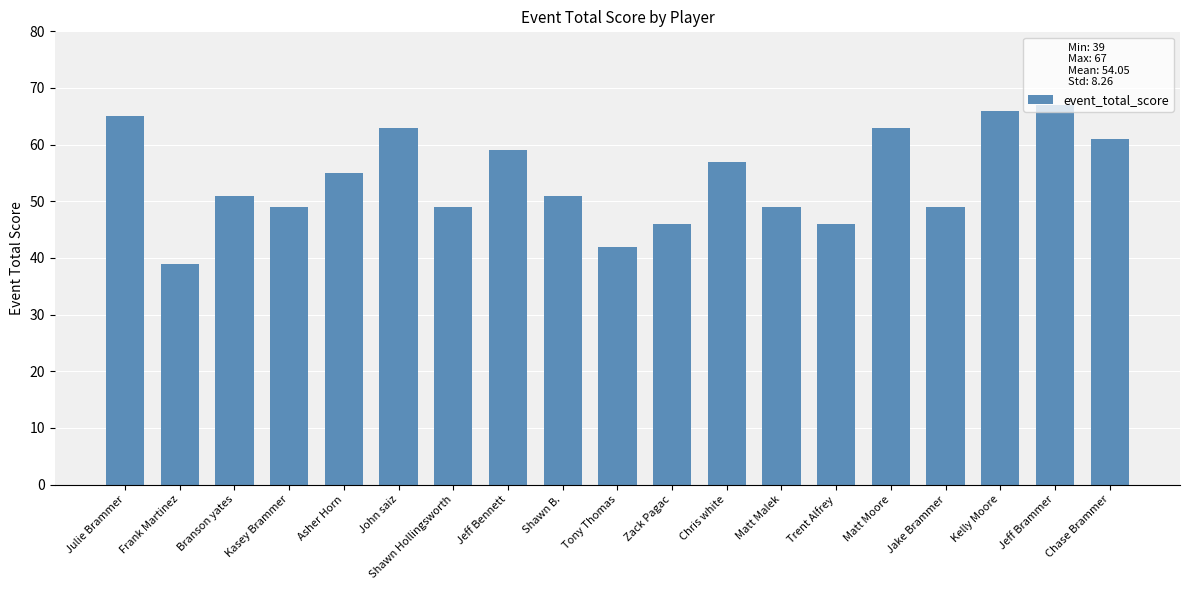

What value does the data have at Chris white?

57